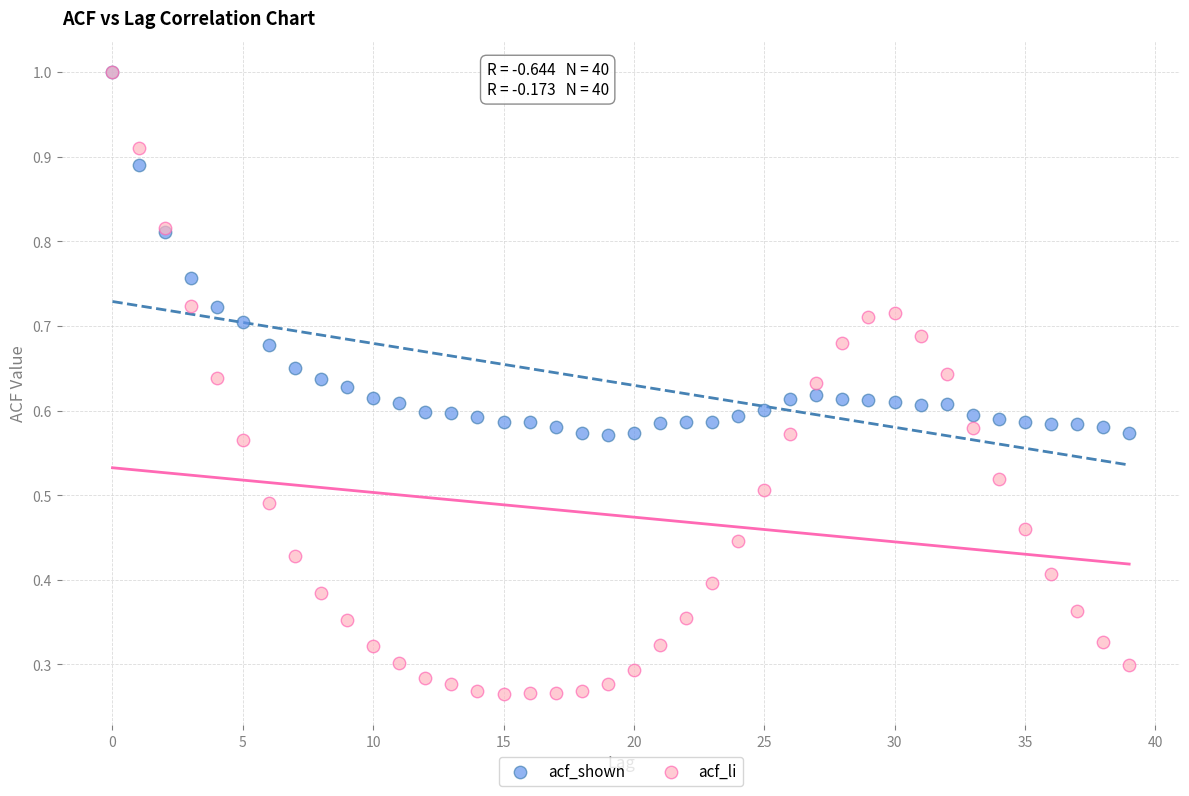

Which series contains the lowest Y value?

acf_li